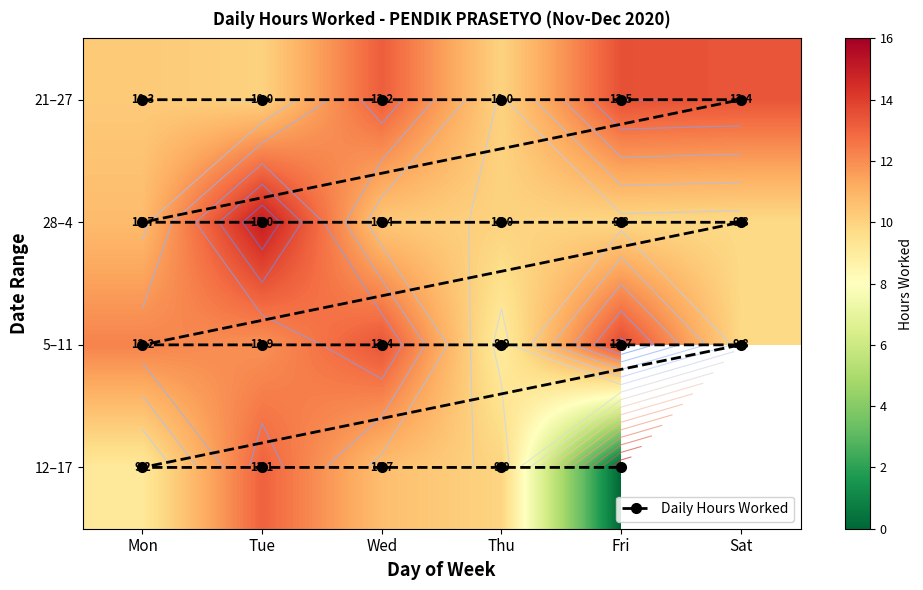

Is the value of 4 at 1 greater than the value of 25 at 1?

No